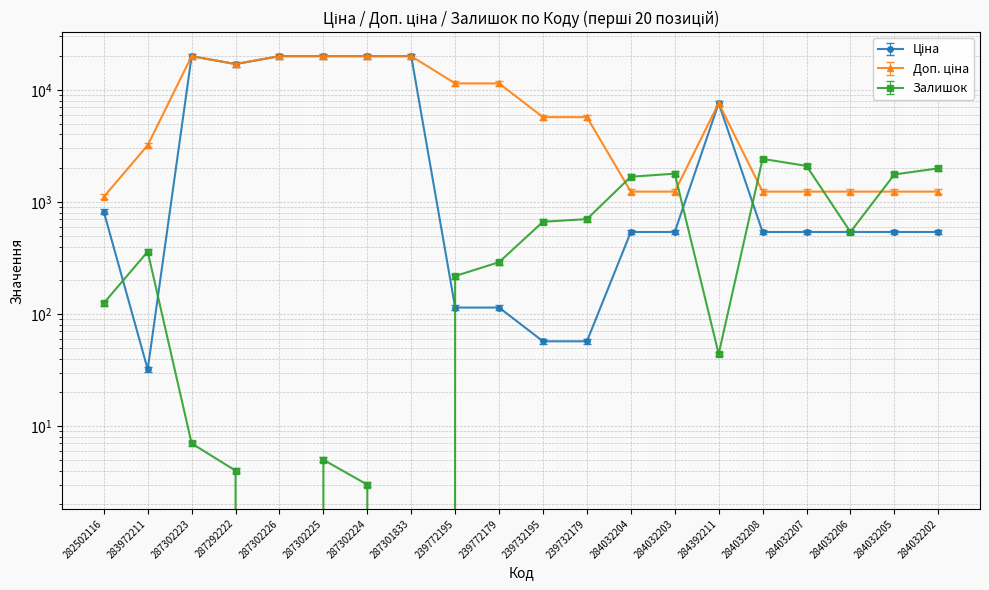

True or false: Ціна and Доп. ціна intersect in this chart.

False